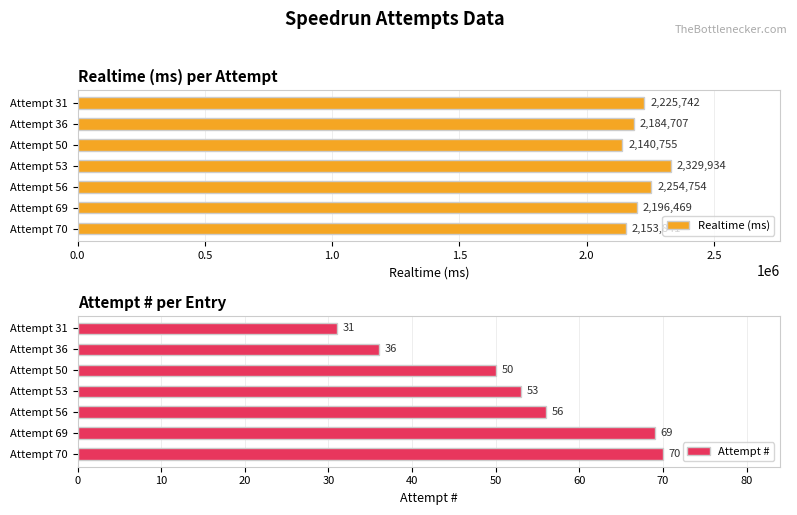

Rank the categories by Attempt # value from lowest to highest.

Attempt 31, Attempt 36, Attempt 50, Attempt 53, Attempt 56, Attempt 69, Attempt 70